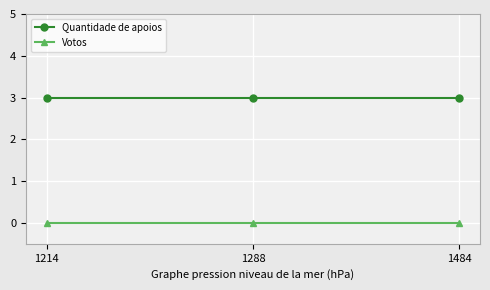

What are all the series names shown in the legend?

Quantidade de apoios, Votos